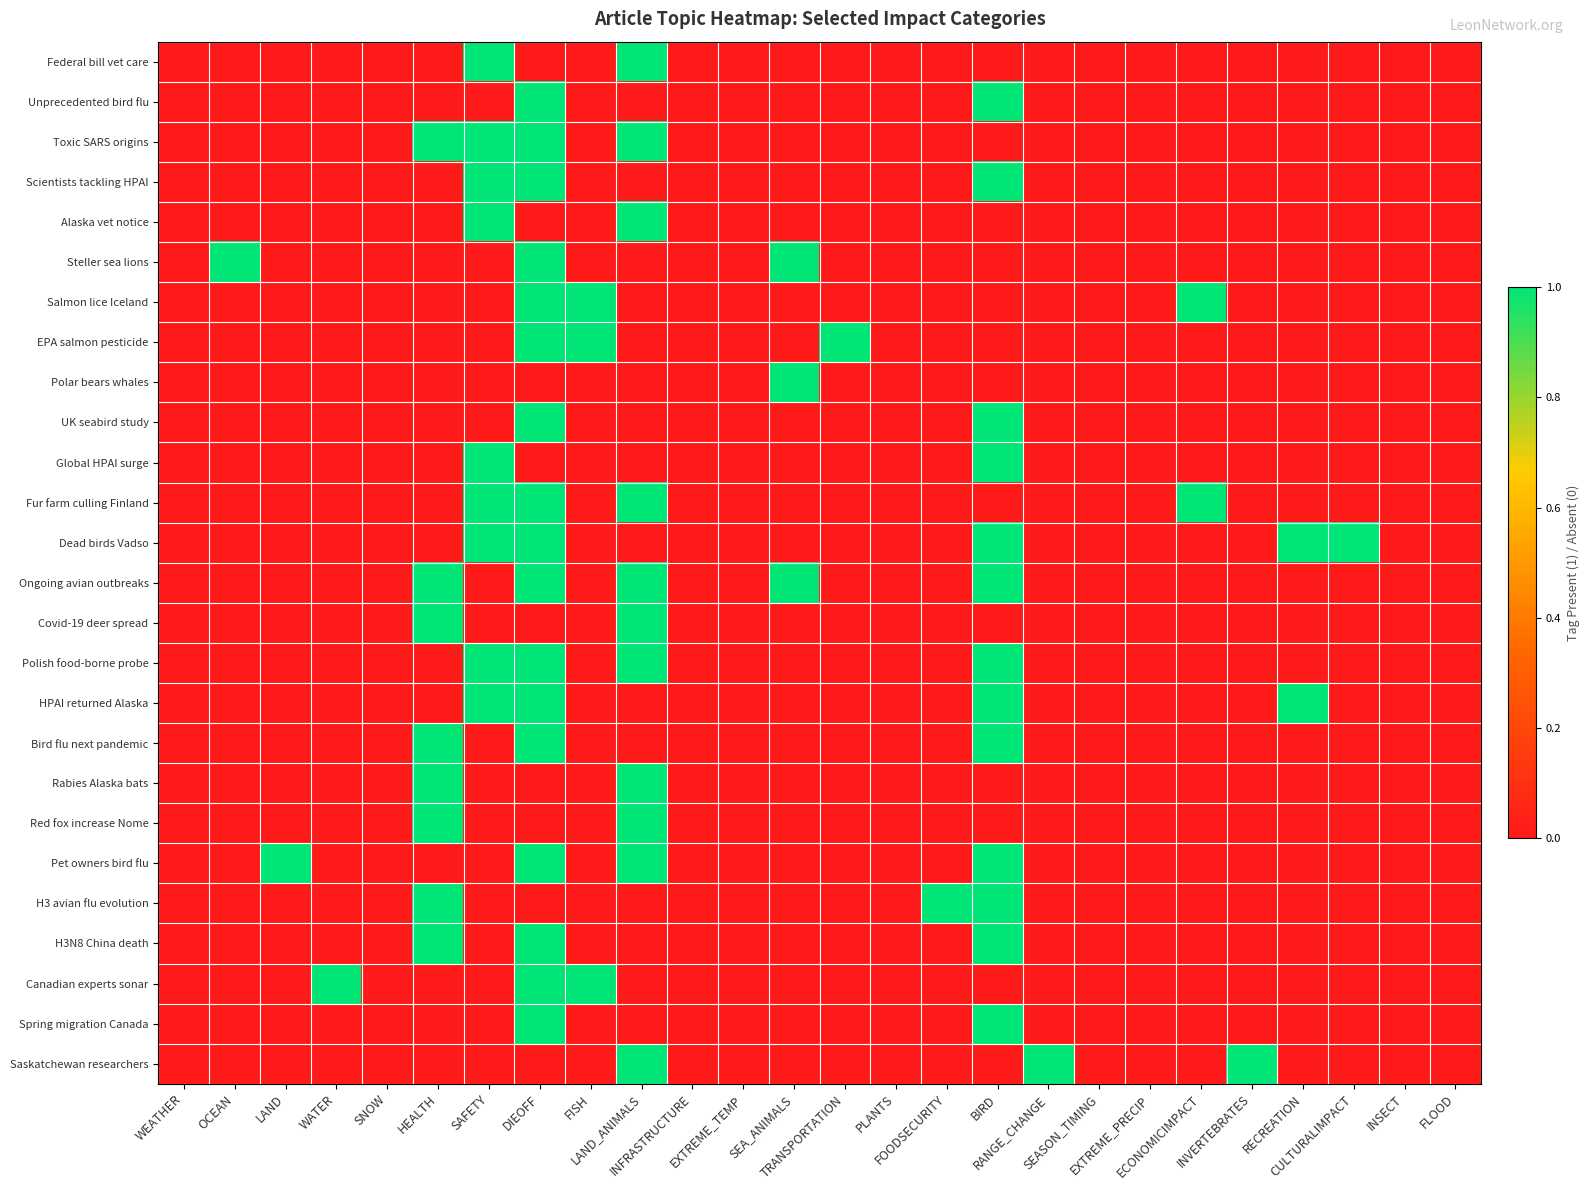

At which category is the sum across all series the highest?

DIEOFF